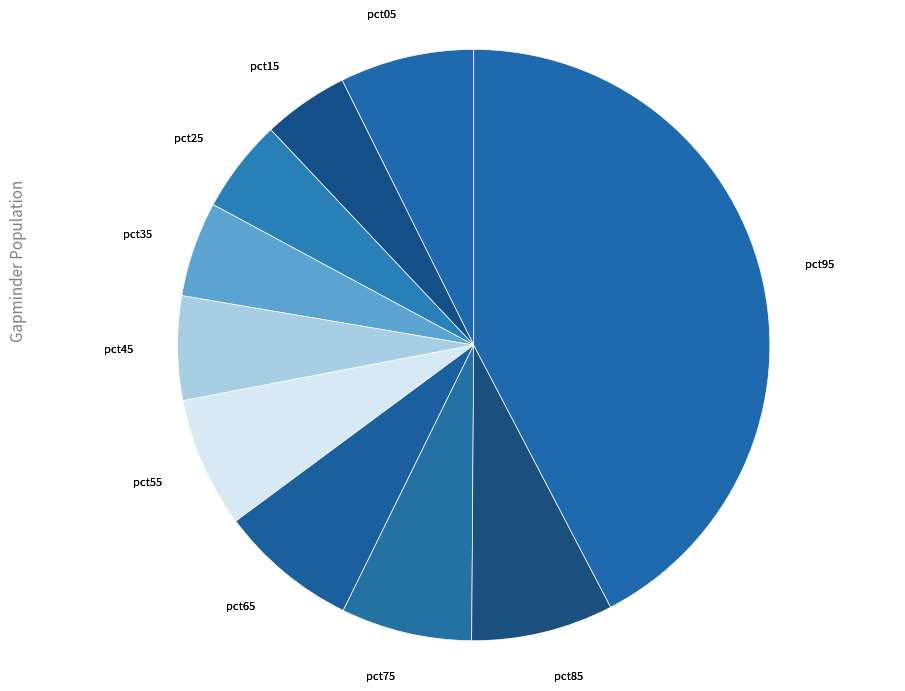

How many slices are in this pie chart?

10